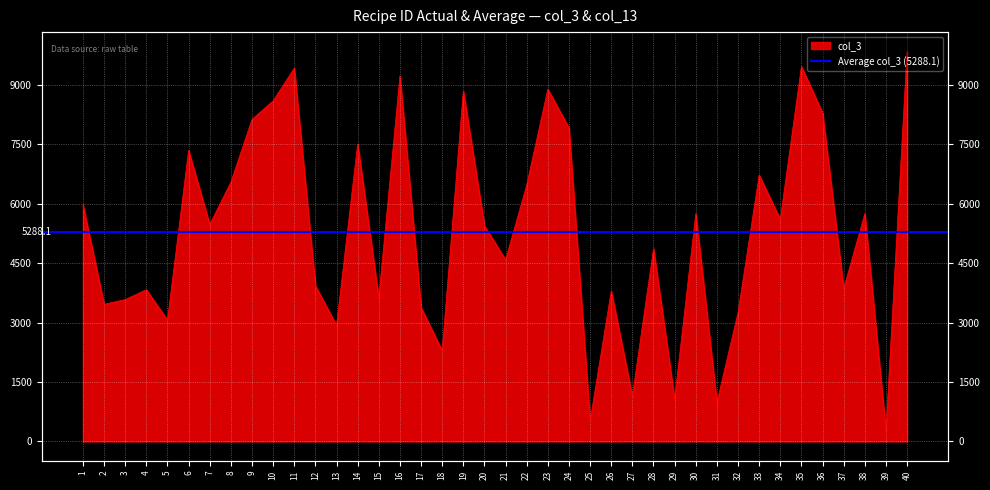

How many interior local valleys (lower than both neighbors) does the data have?

14